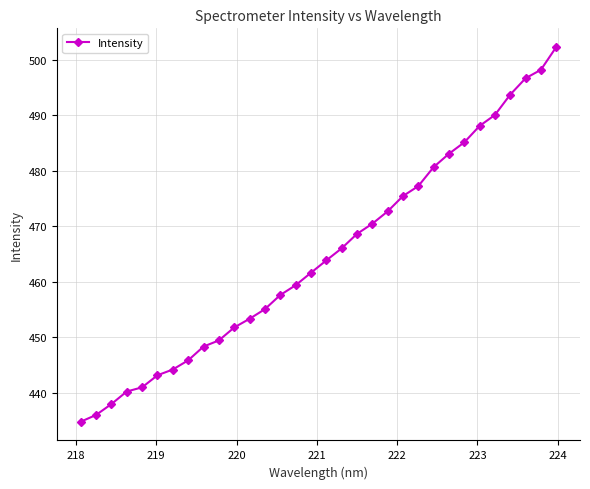

What is the value of the 31st point from the left?

498.2